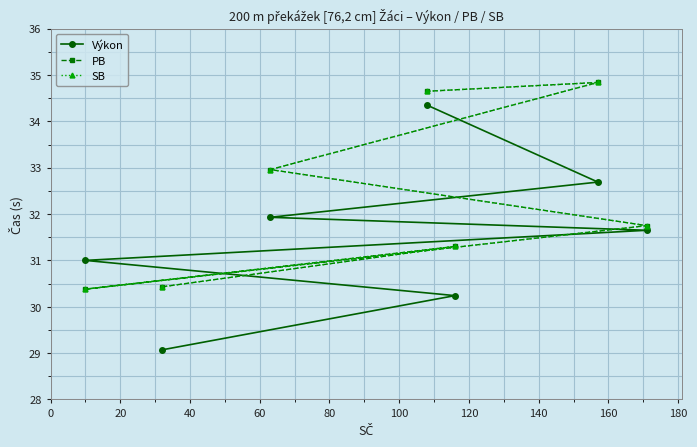

How many interior local valleys does the PB series have?

1